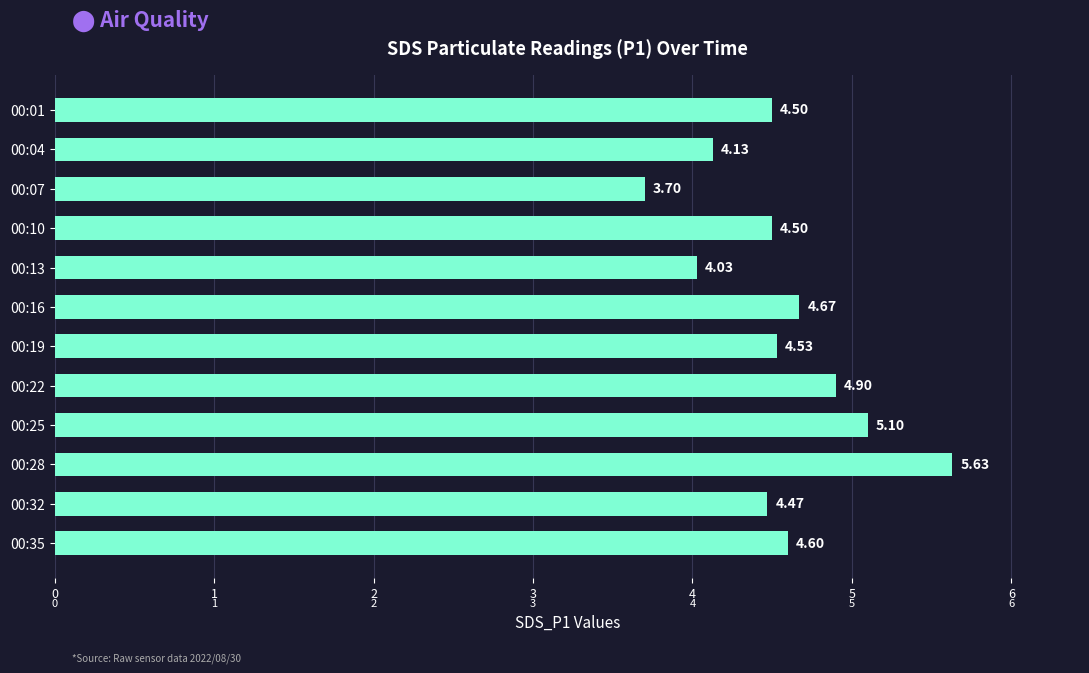

What is the change in value from 00:04 to 00:22?

+0.8